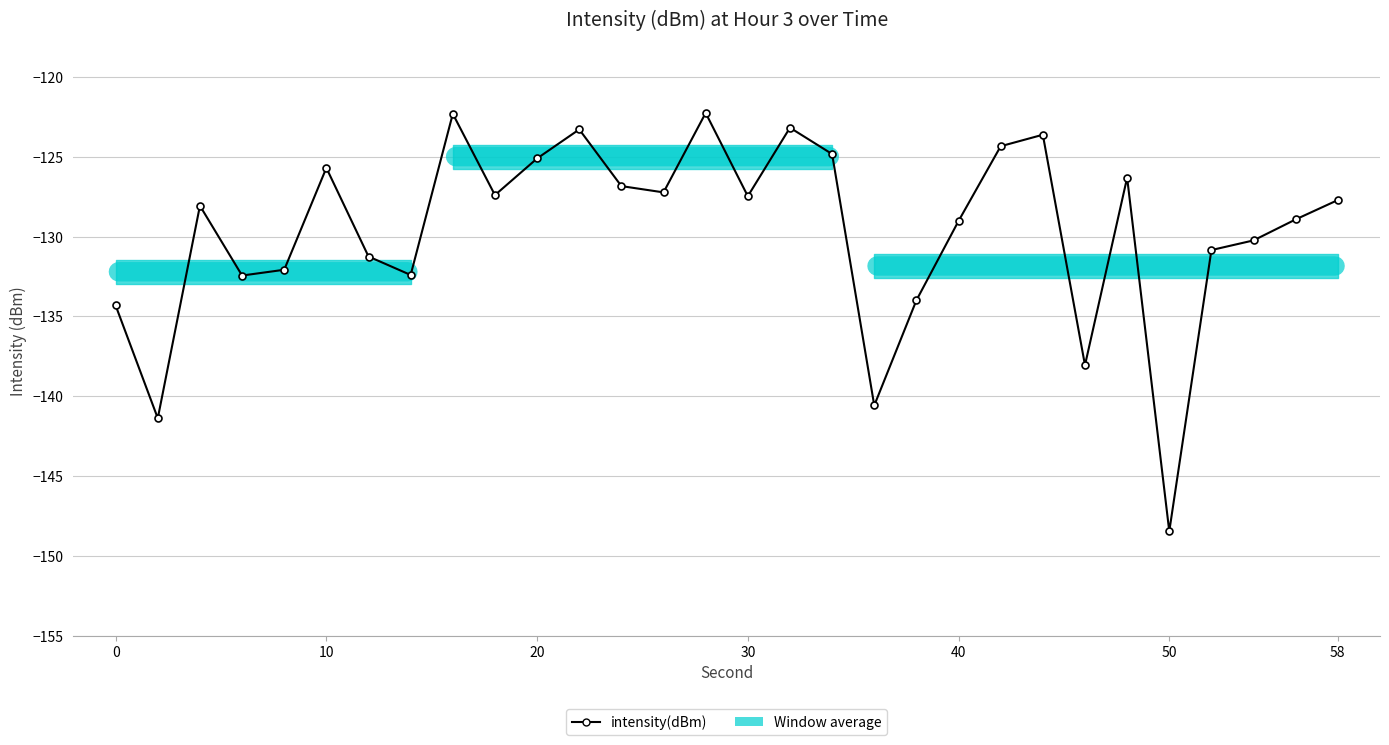

What is the value of the 27th point from the left?

-130.8